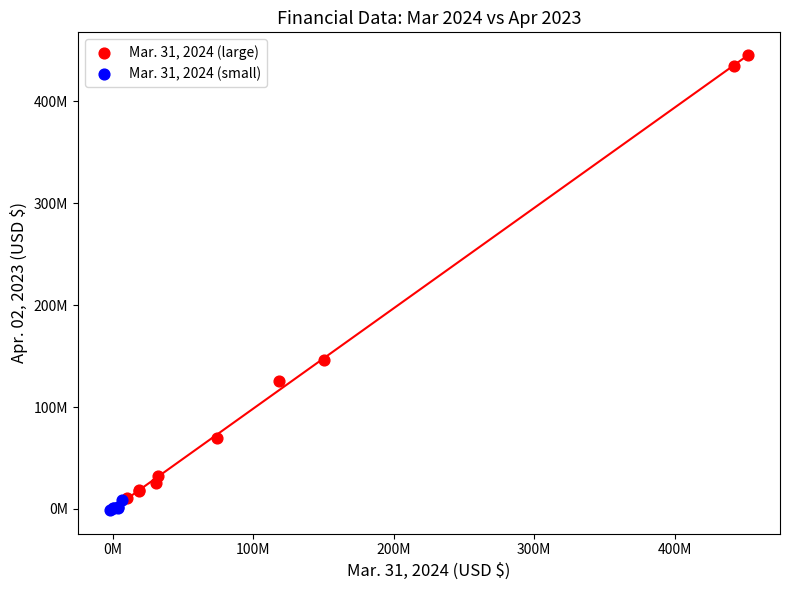

Which series has the widest spread of Y values?

Mar. 31, 2024 (large)